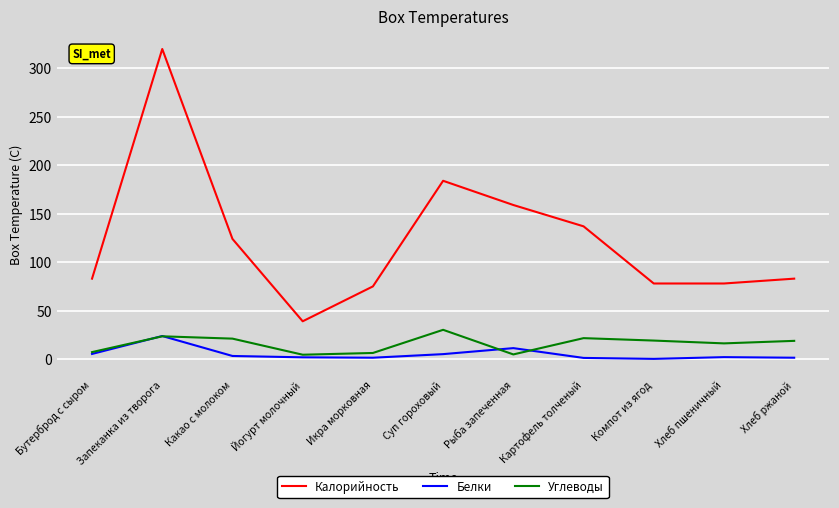

Rank the series at Суп гороховый from highest to lowest value.

Калорийность, Углеводы, Белки